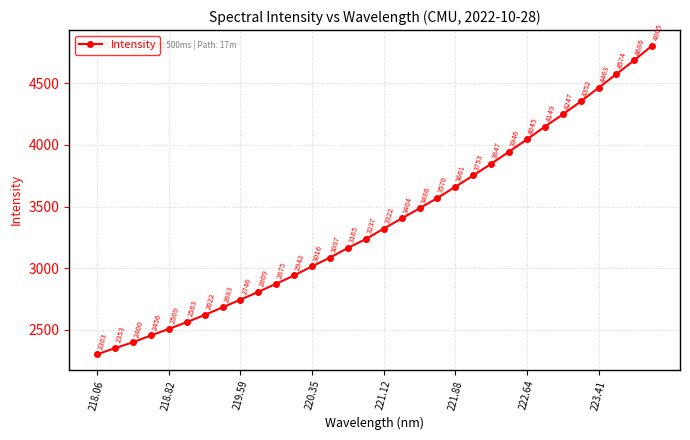

How many lines are shown in the chart?

1